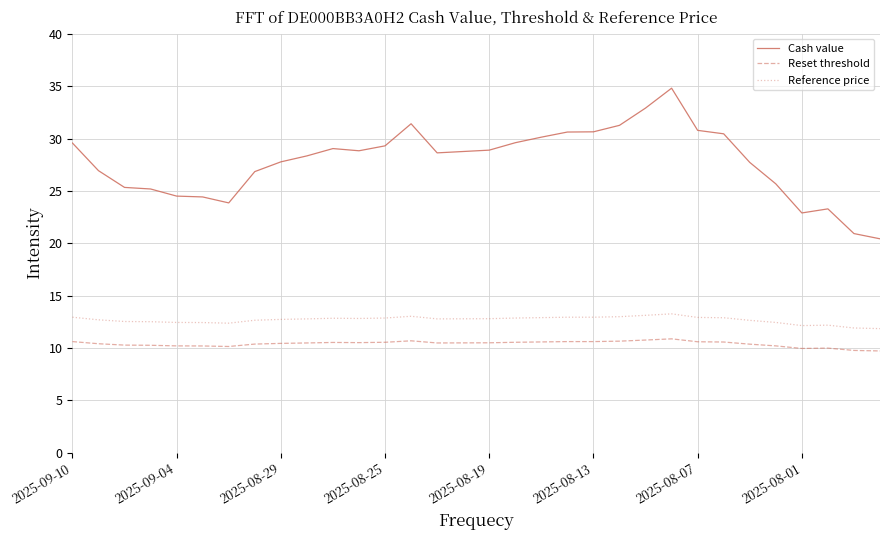

What is the smallest value displayed?

9.7